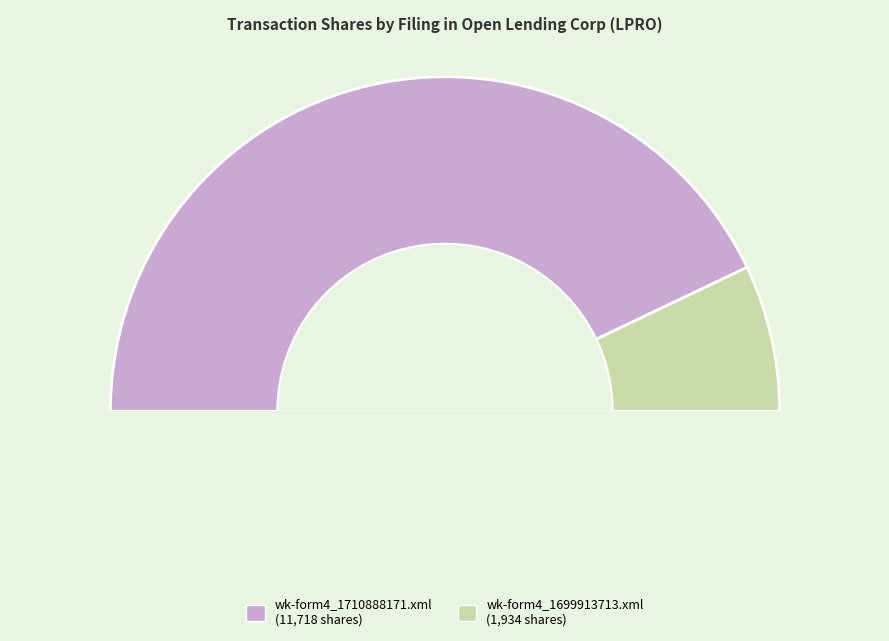

Do wk-form4_1710888171.xml and wk-form4_1699913713.xml together represent more than half of the pie?

Yes